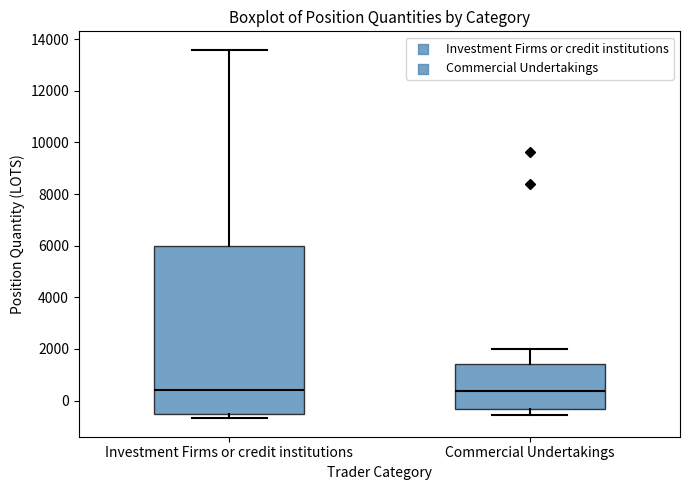

Reading left to right, transcribe this box plot: for each box, give where its median line is, the range the box spans, and where its two whiskers end, as read against the y-axis. The values are not printed on the chart, so give them approximately, as read against the axis.

Investment Firms or credit institutions: median 400, box -600 to 6000, whiskers -600 (just below the box's lower edge) to 13600
Commercial Undertakings: median 400, box -400 to 1400, whiskers -600 to 2000